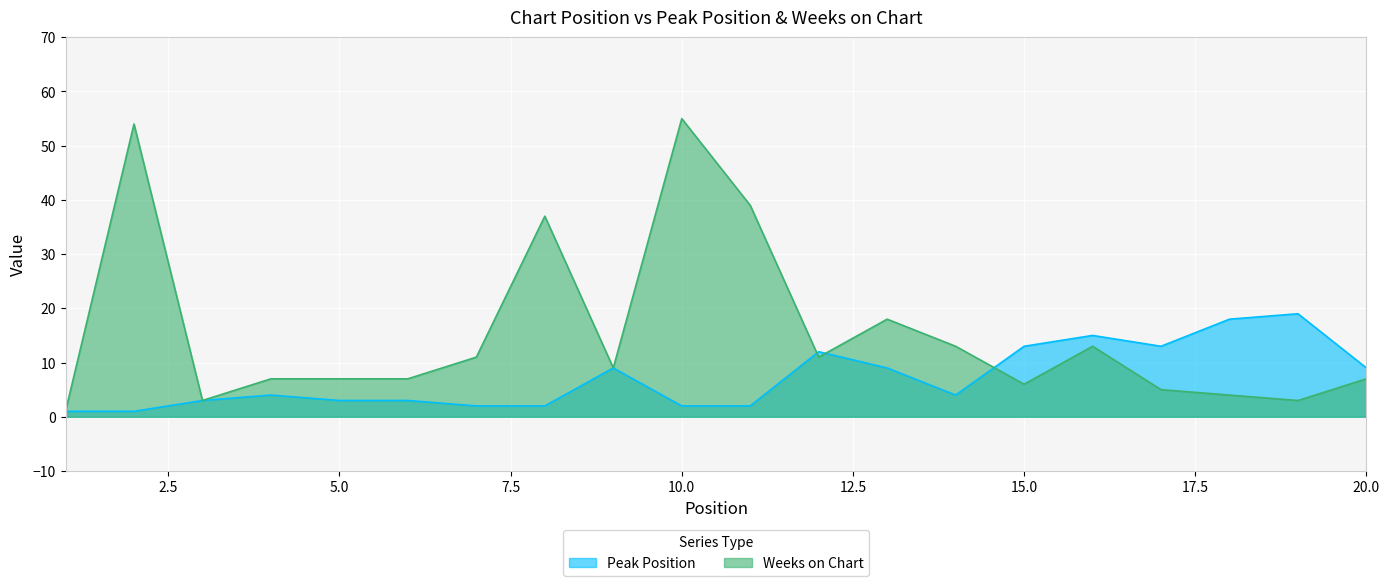

Between 14 and 8, which is larger?

14